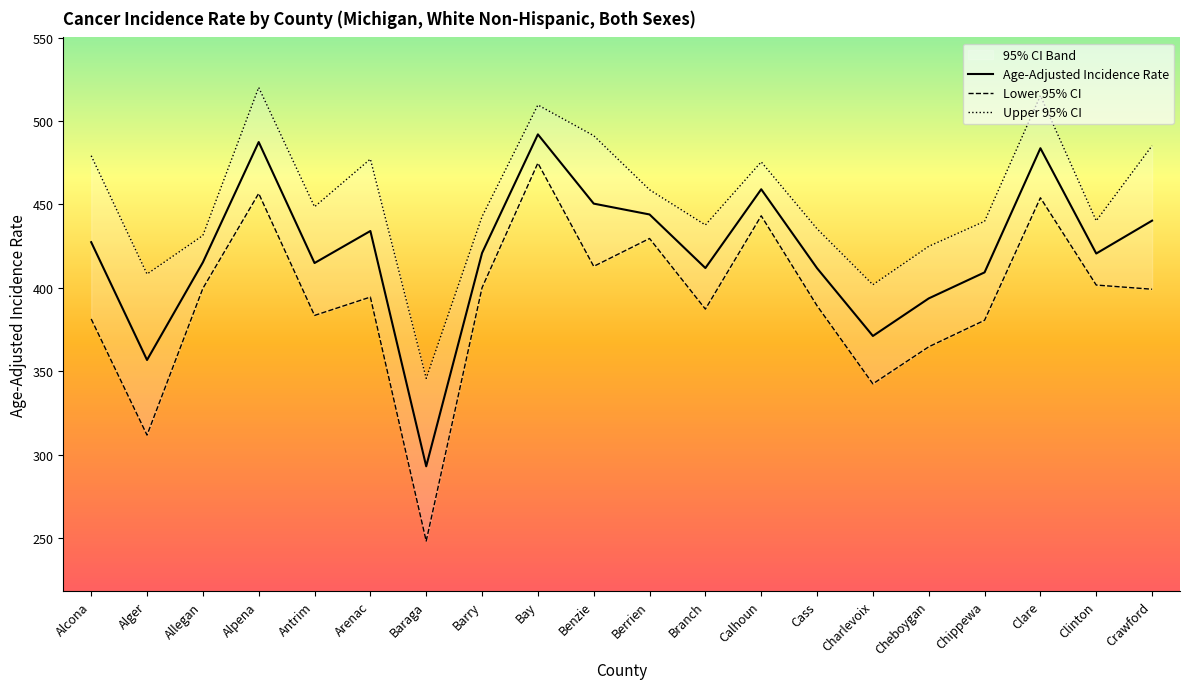

At which label is Upper 95% CI closest to 432?

Allegan